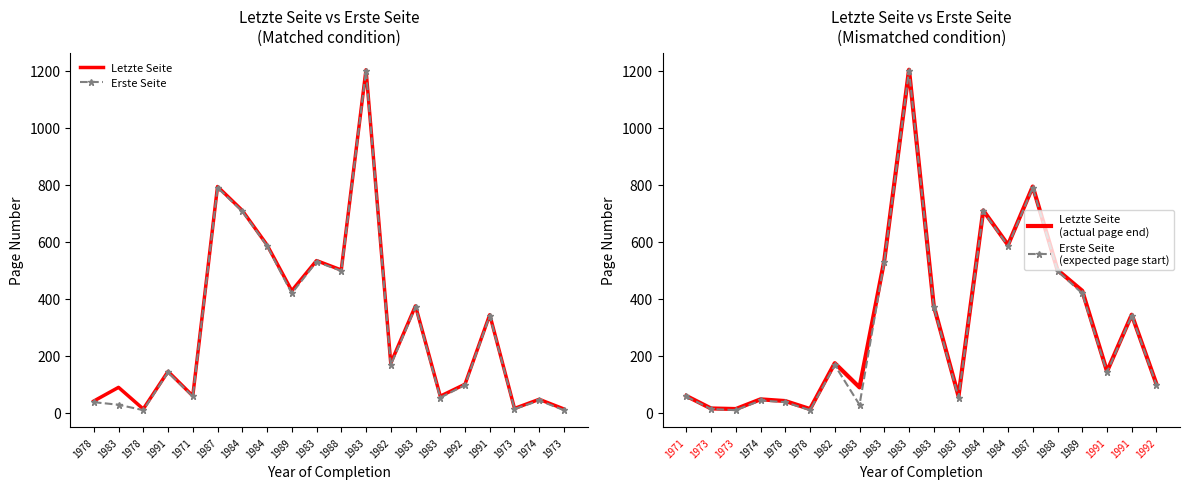

True or false: Letzte Seite has more than 0 points higher than both neighbors.

True